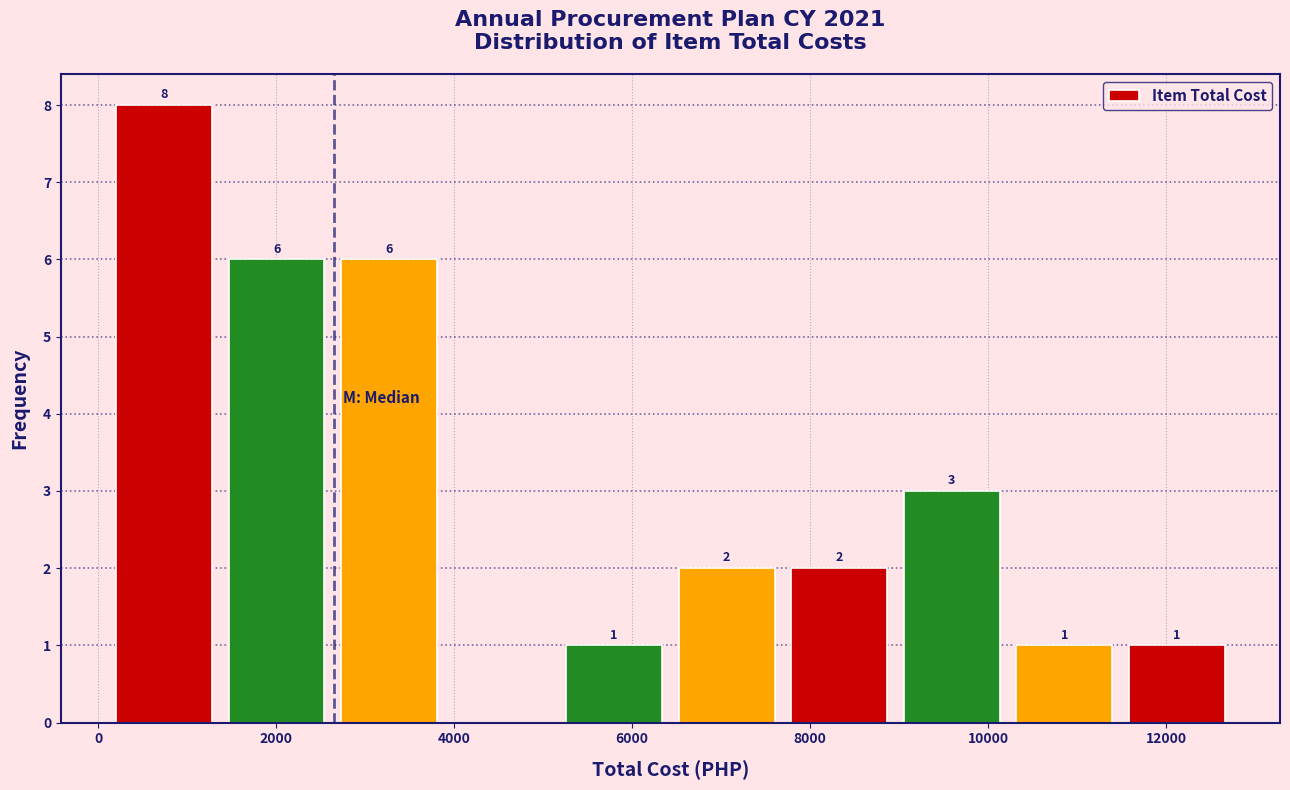

Which range on the x-axis has the tallest bar?

200 to 1400